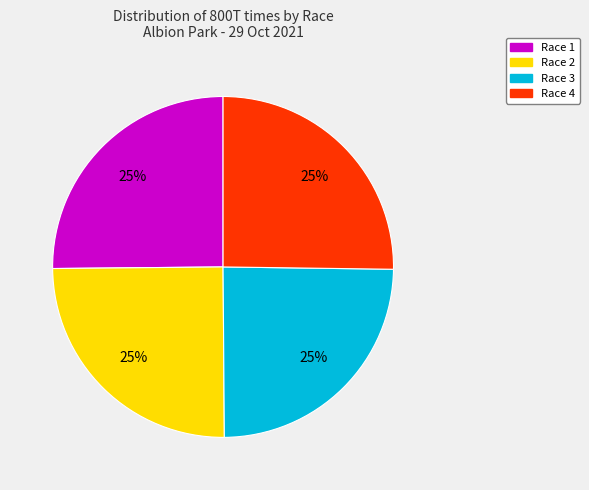

What percentage is the Race 3 slice, to the nearest percent?

25%